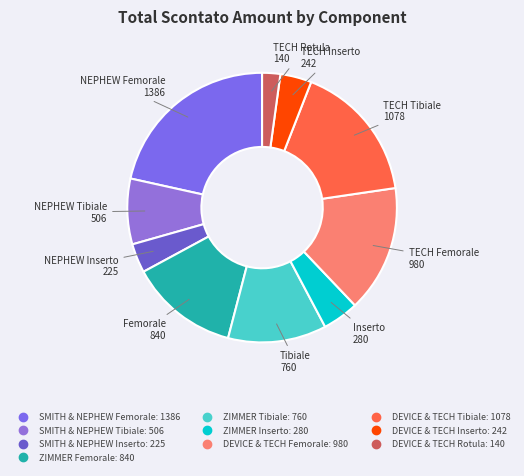

Count the number of slices in the pie.

10